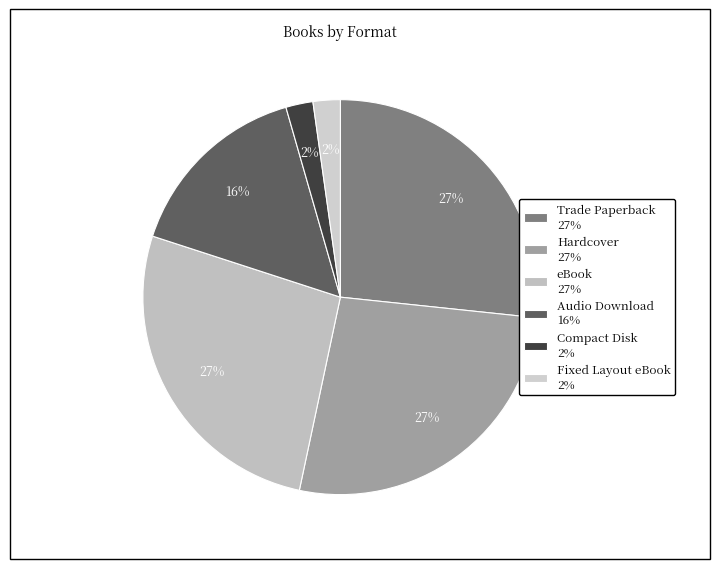

Does Hardcover account for over 50% of the chart?

No